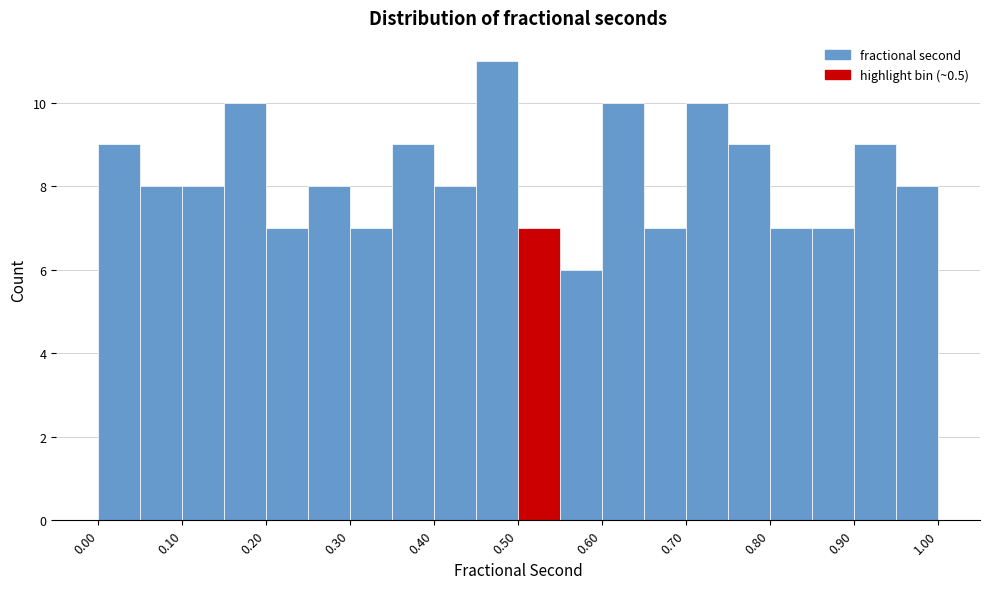

Which range on the x-axis has the tallest bar?

0.45 to 0.50